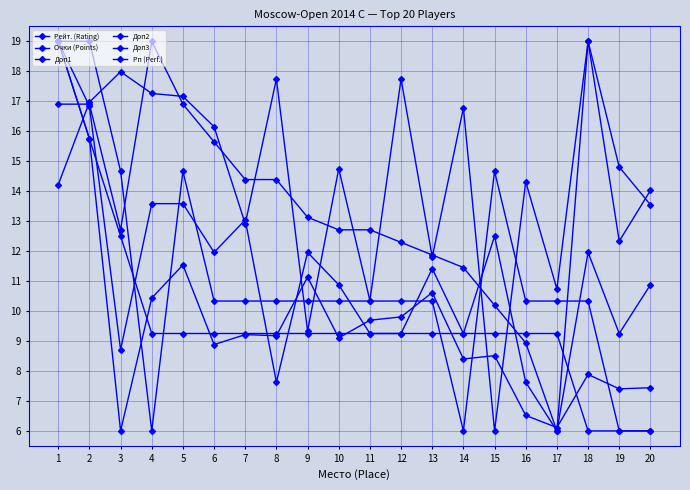

How many lines are shown in the chart?

6